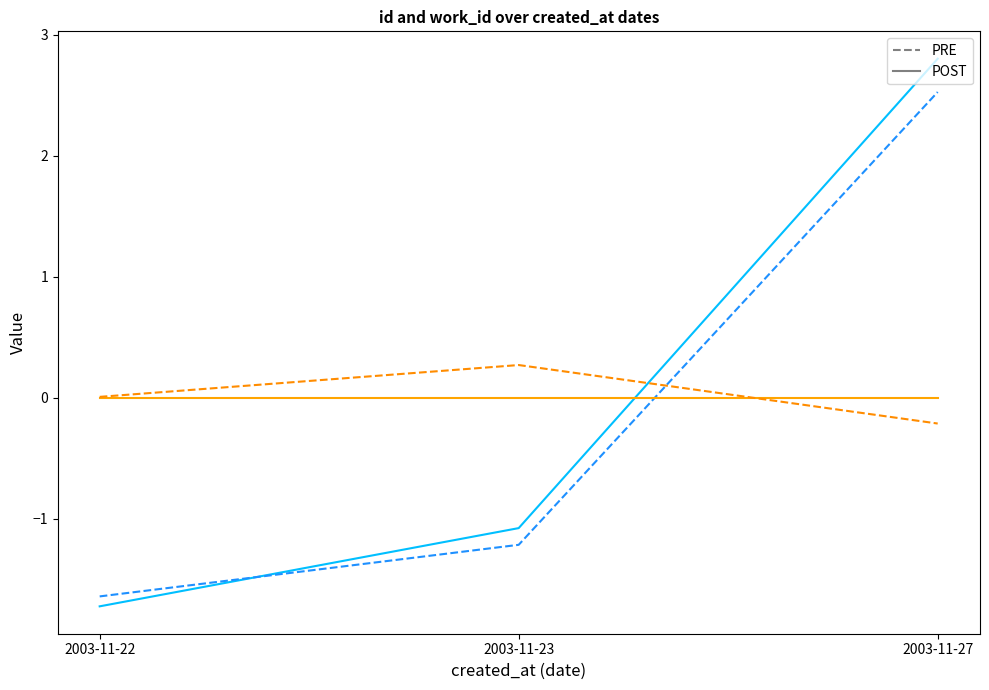

The value of id (PRE) at 2003-11-22 is -1.6. True or false?

True